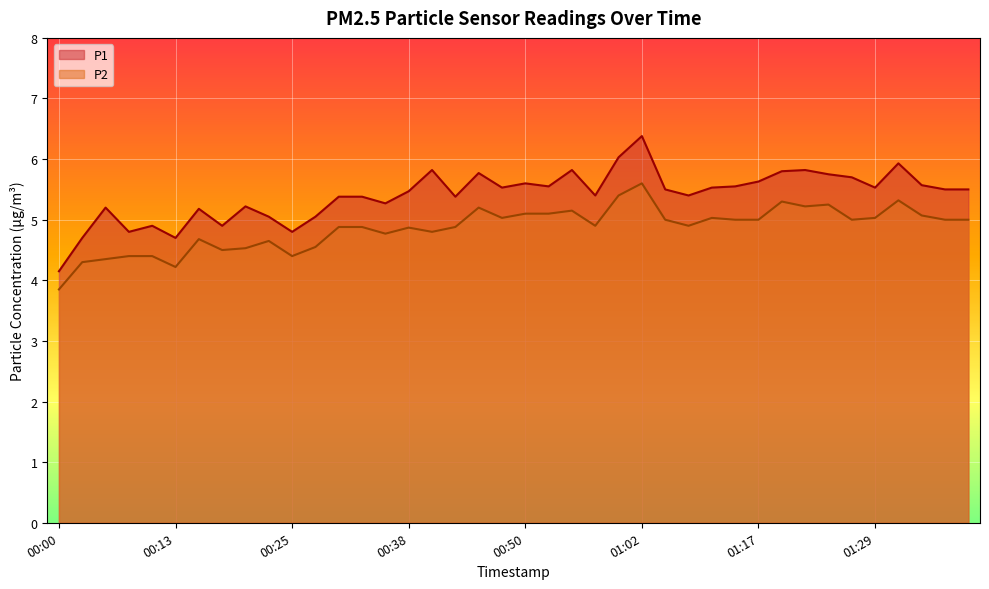

What position from the left is 00:03?

2